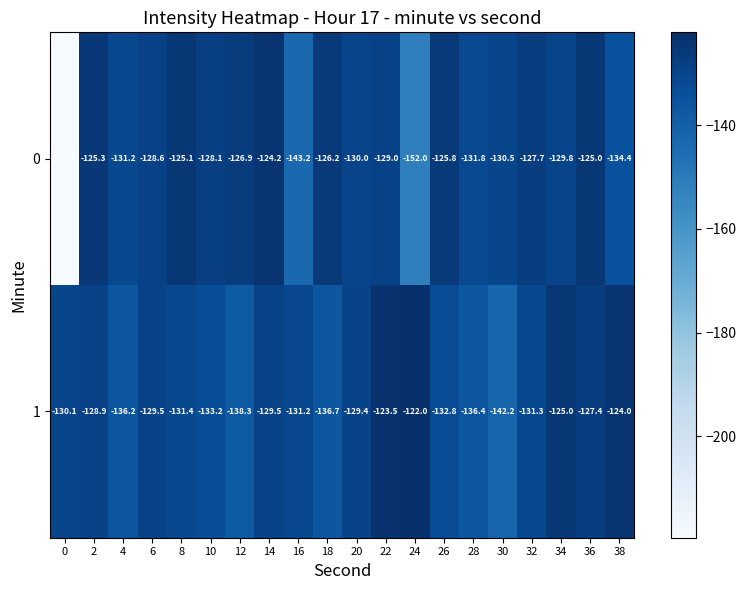

Is the value of 1 at 28 greater than the value of 0 at 12?

No